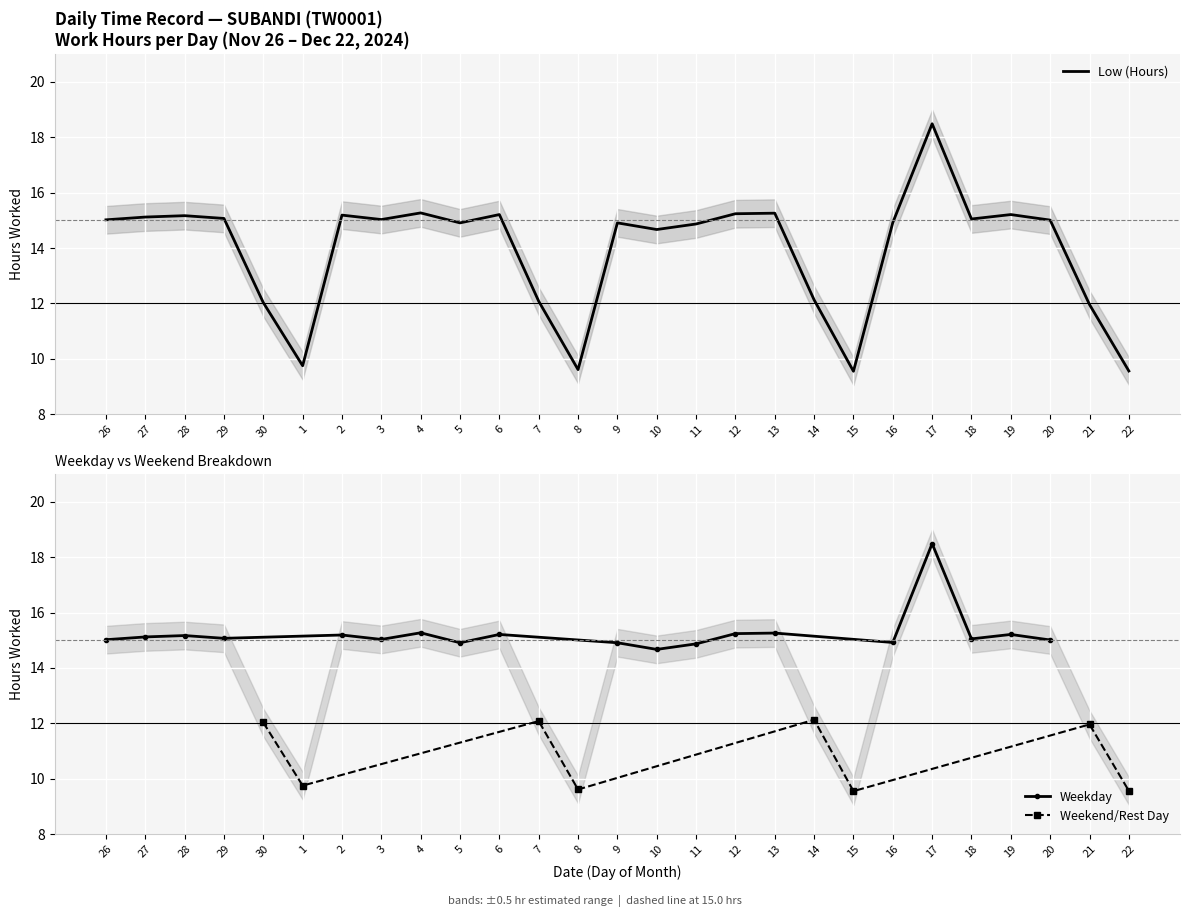

Which has a higher value, 18 or 4?

4